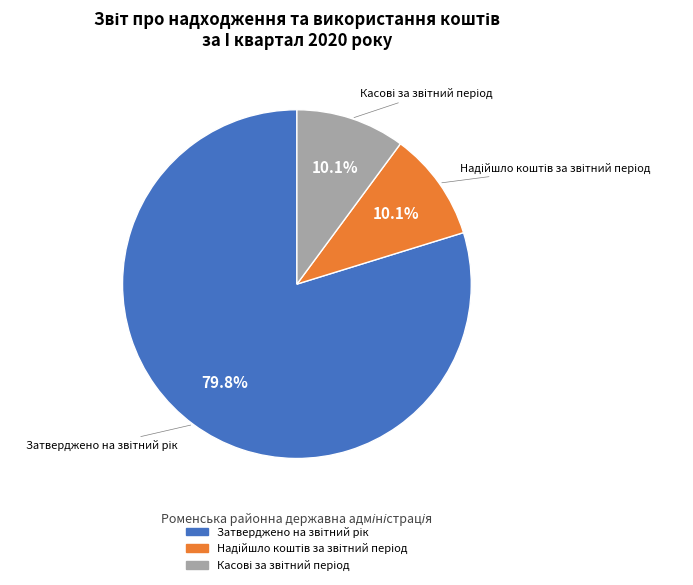

What is the total percentage of Затверджено на звітний рік and Надійшло коштів за звітний період?

89.9%